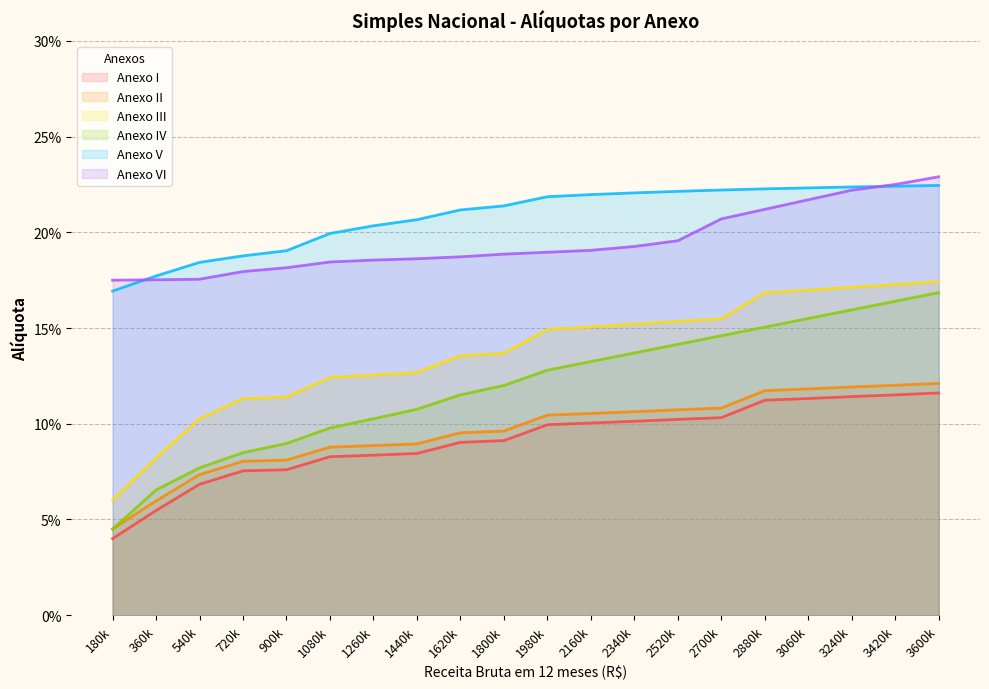

True or false: Anexo I and Anexo II cross at least once.

False